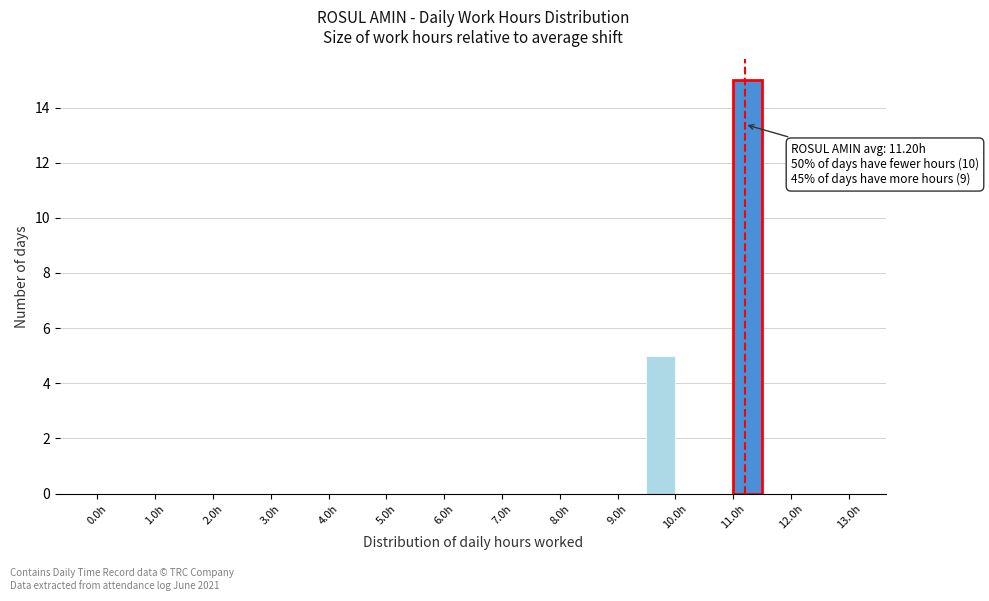

Which range on the x-axis has the tallest bar?

11.0 to 11.5